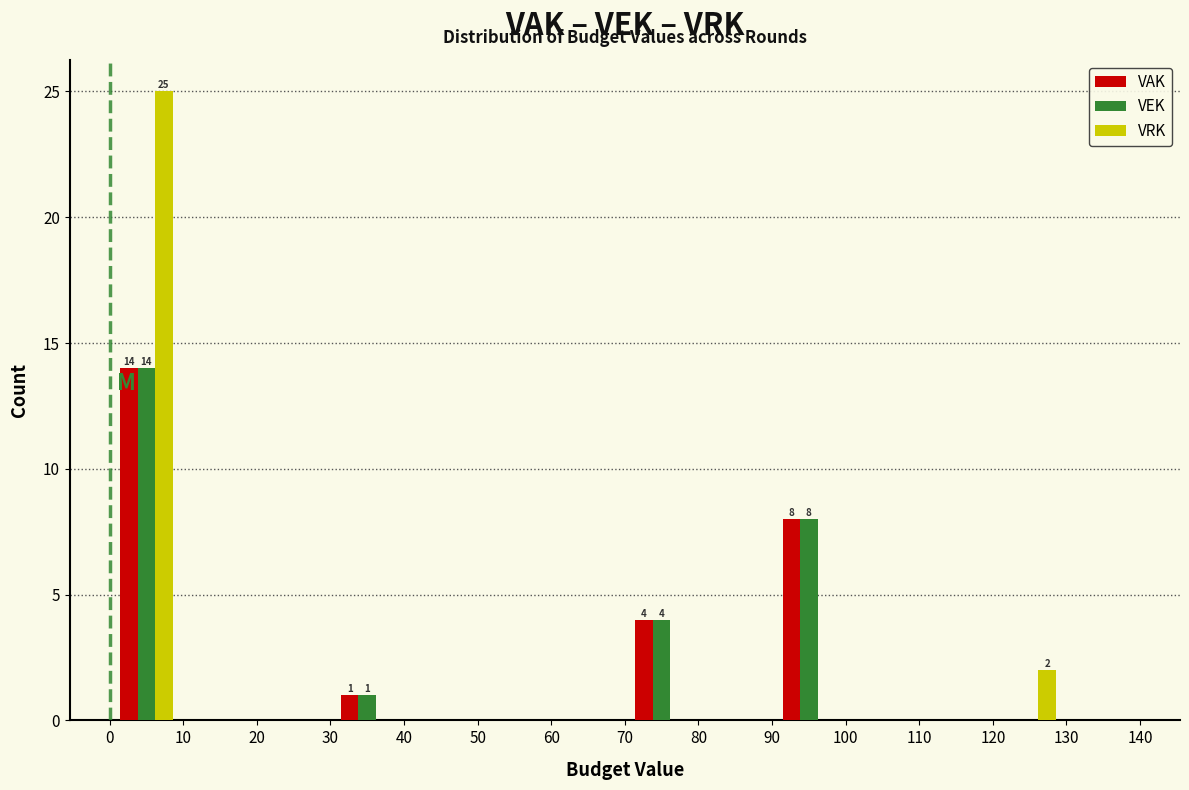

In the VEK series, which range on the x-axis has the tallest bar?

0 to 10